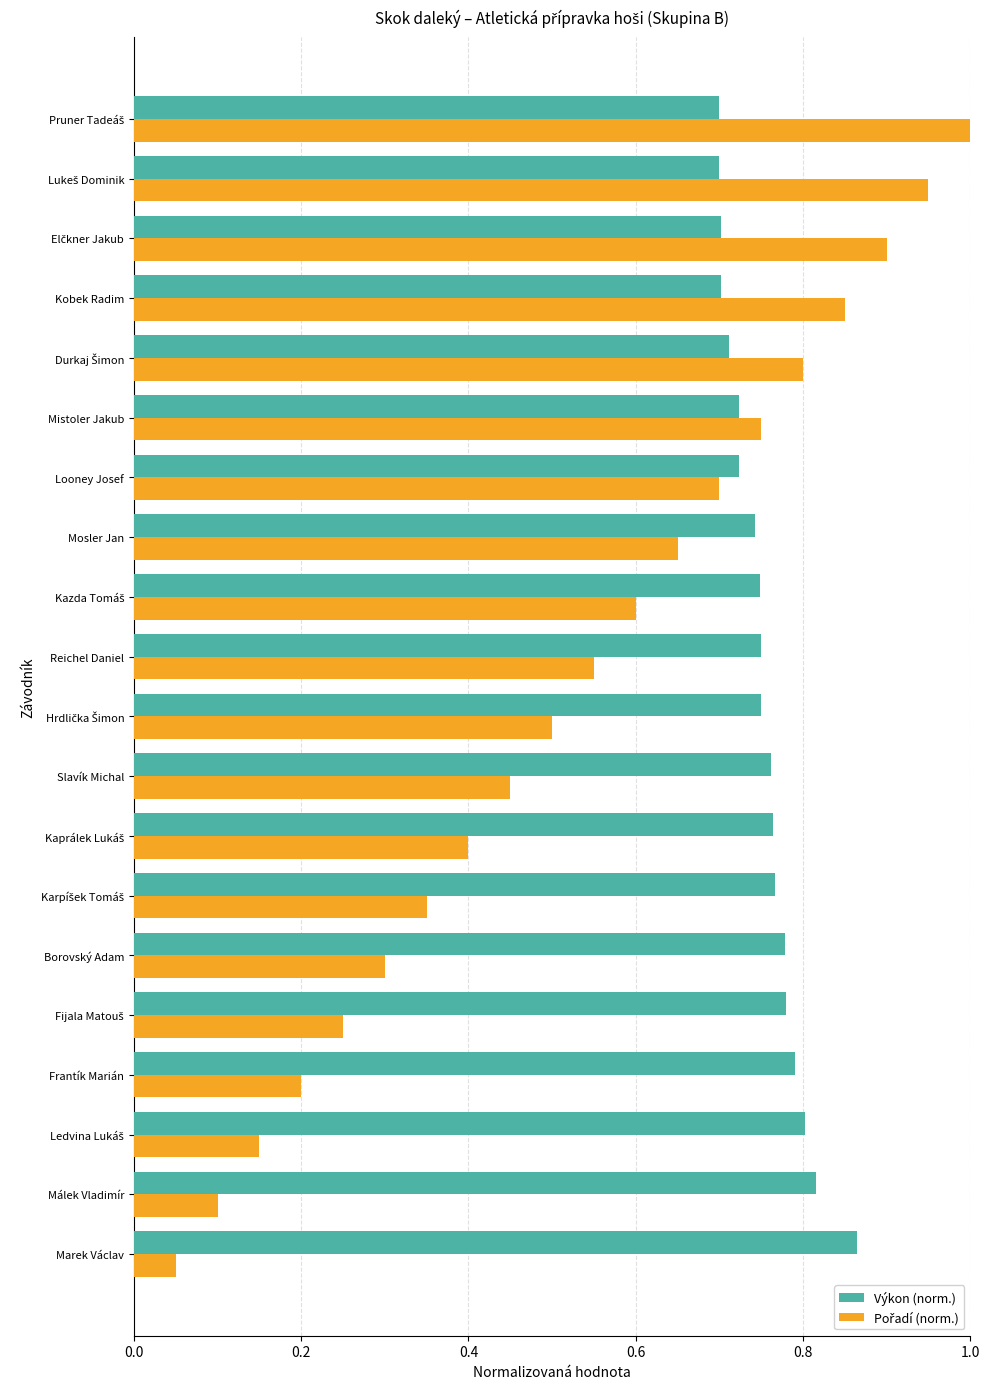

Is it true that Výkon (norm.) equals 1.3 at Málek Vladimír?

False